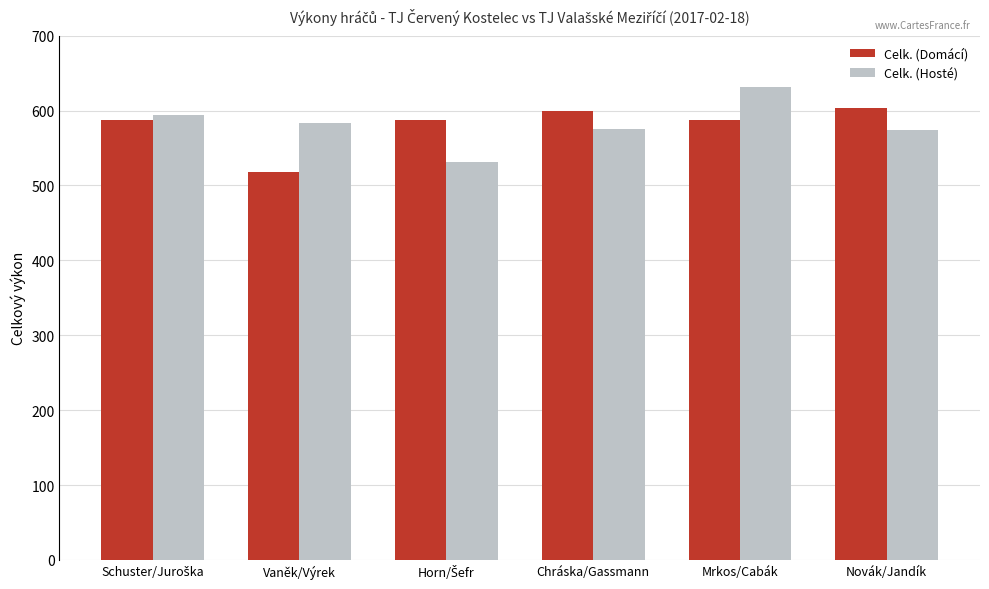

Is it true that Celk. (Domácí) equals 159 at Chráska/Gassmann?

False